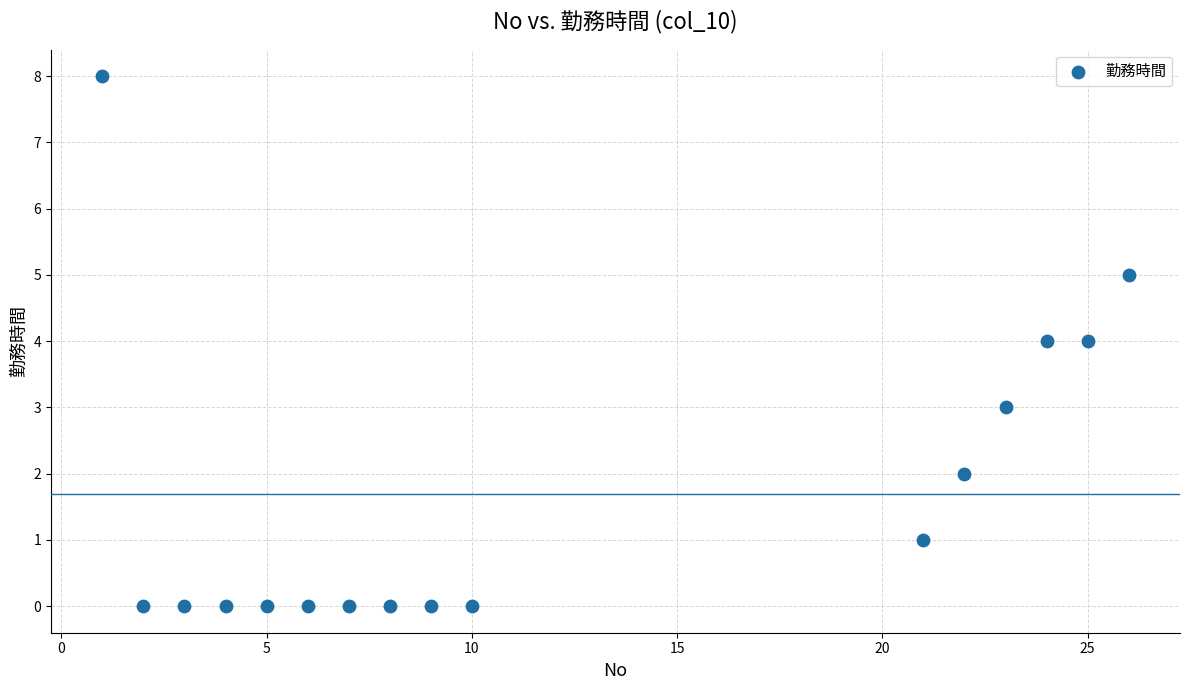

What is the range of Y values (max minus min)?

8